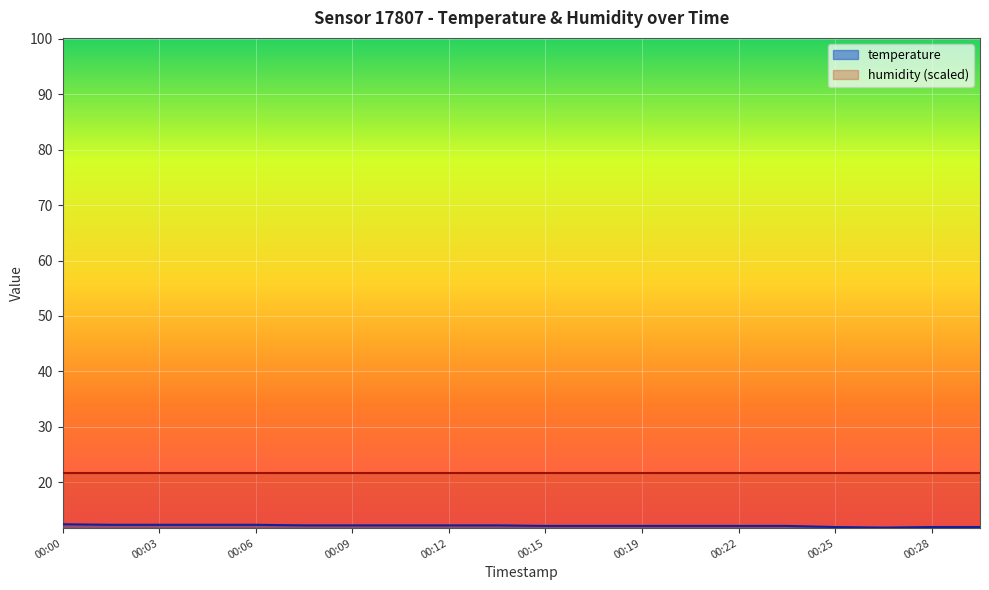

How many lines are shown in the chart?

2